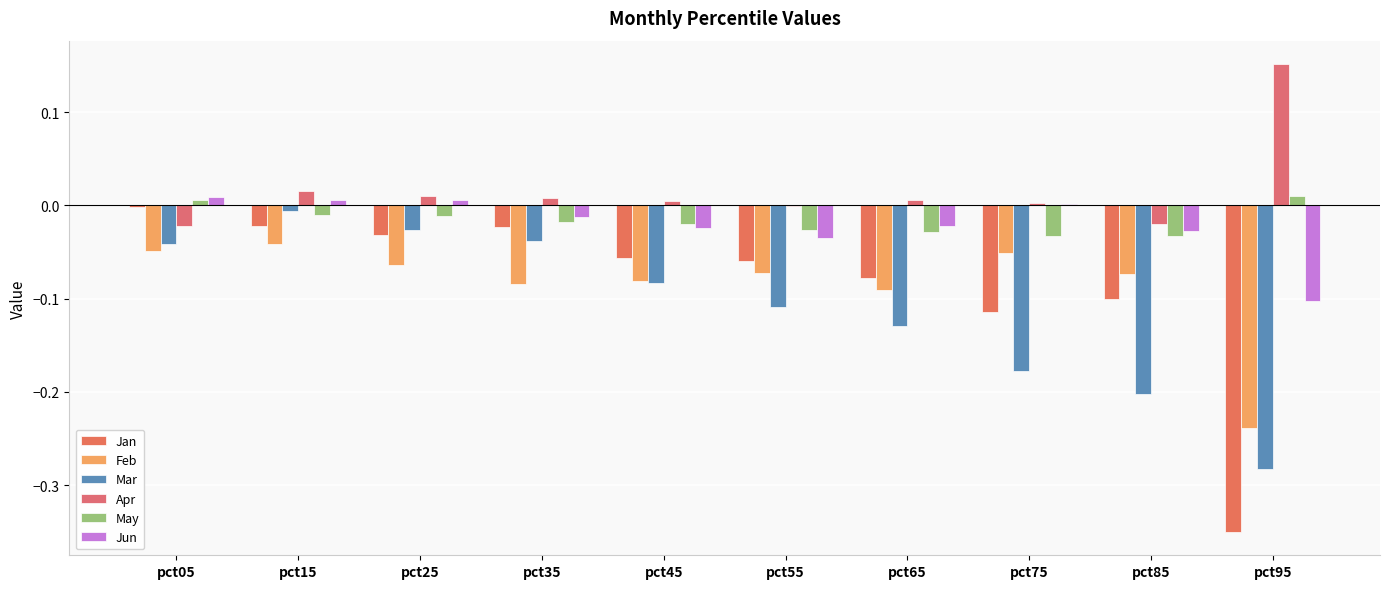

Is it true that May equals -0.0 at pct35?

False